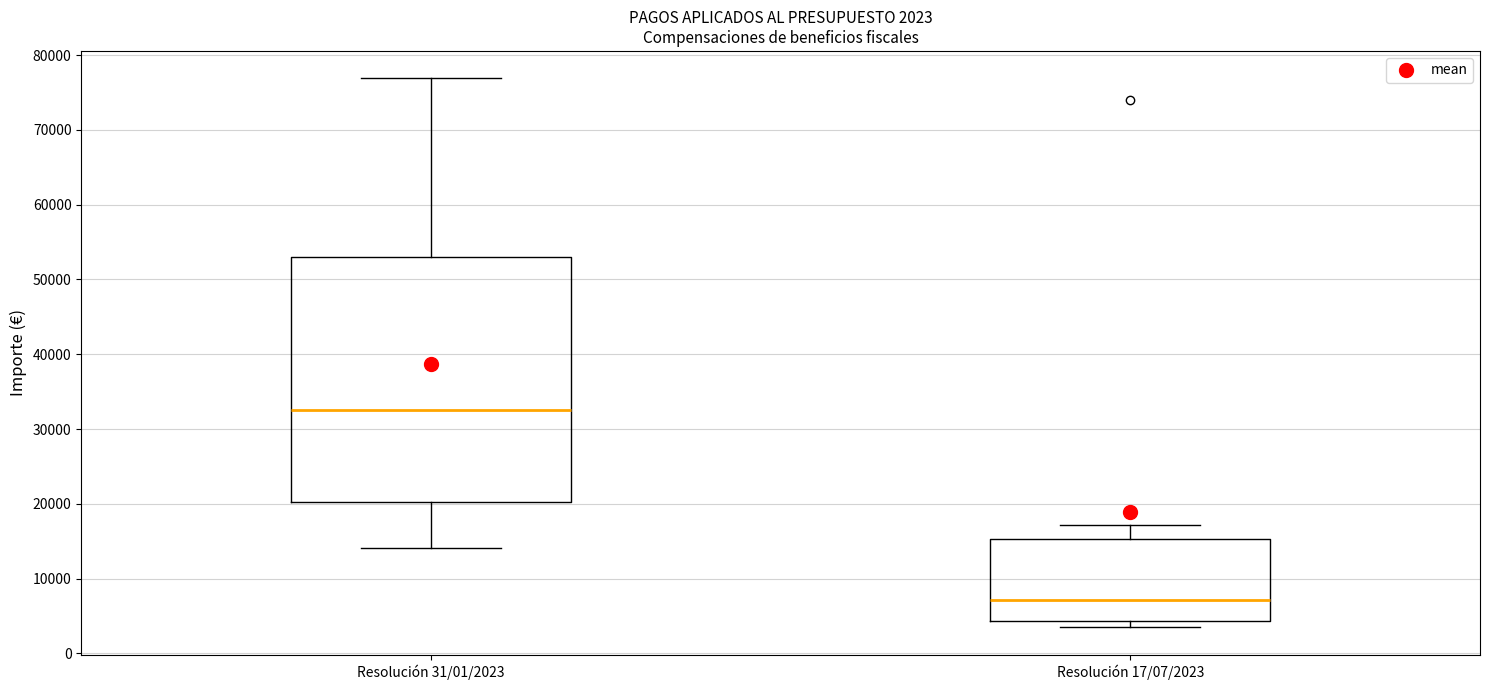

Which box is the tallest, from its lower edge to its upper edge?

Resolución 31/01/2023